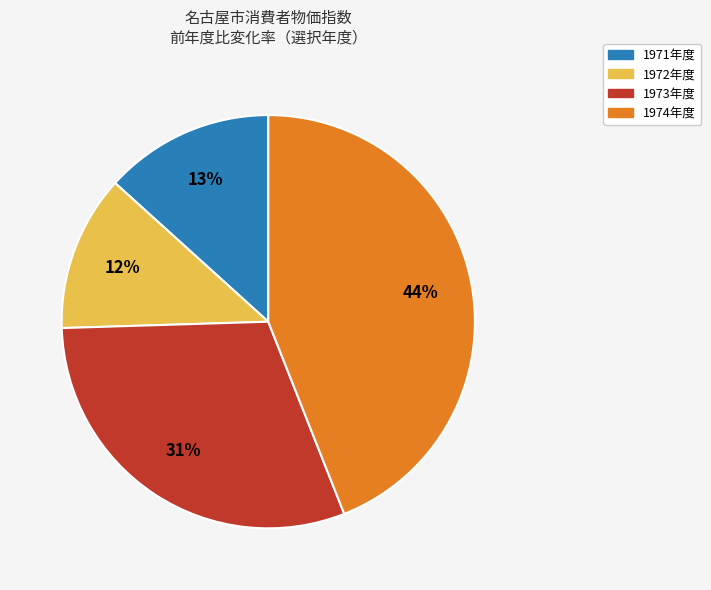

Does 1973年度 account for over 50% of the chart?

No